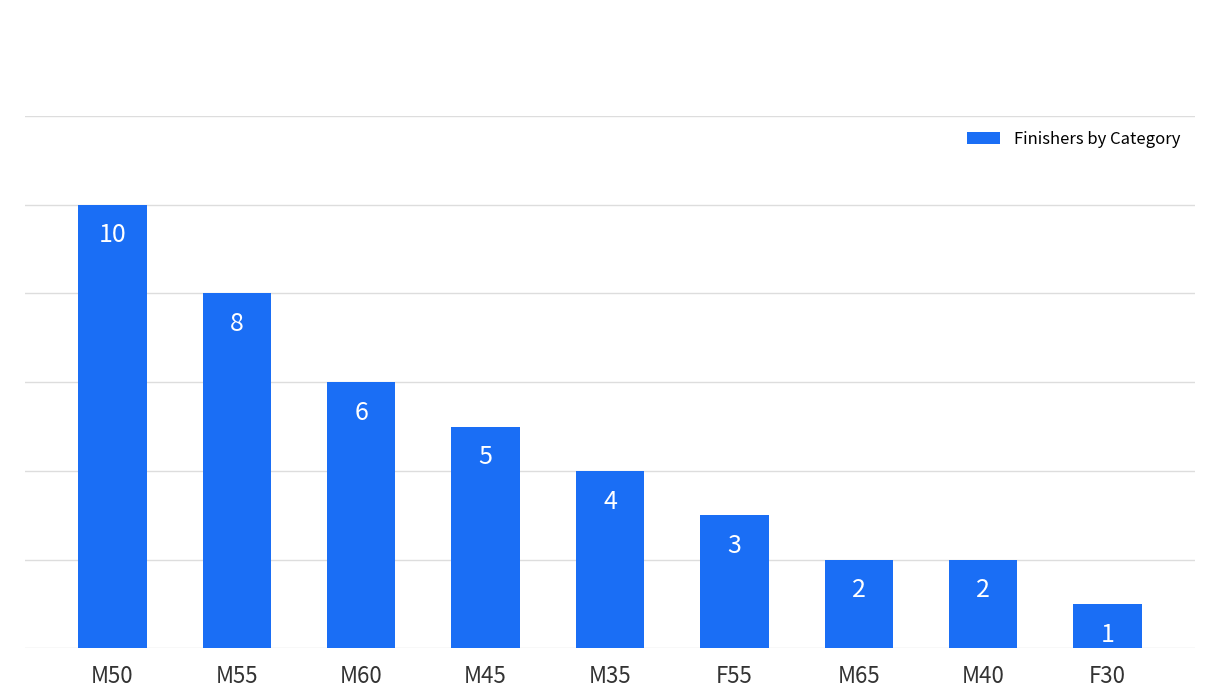

True or false: the data shows 8 at M45.

False